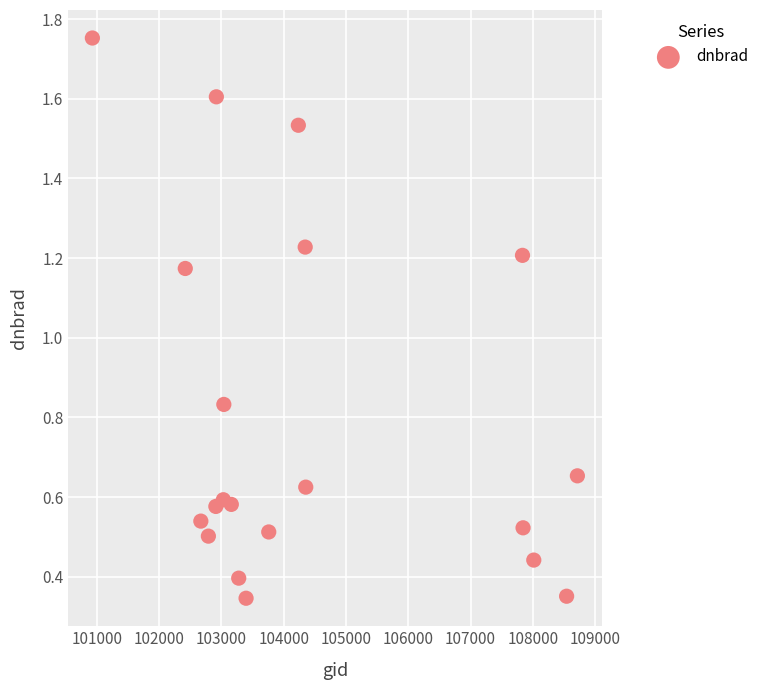

What is the range of Y values (max minus min)?

1.4